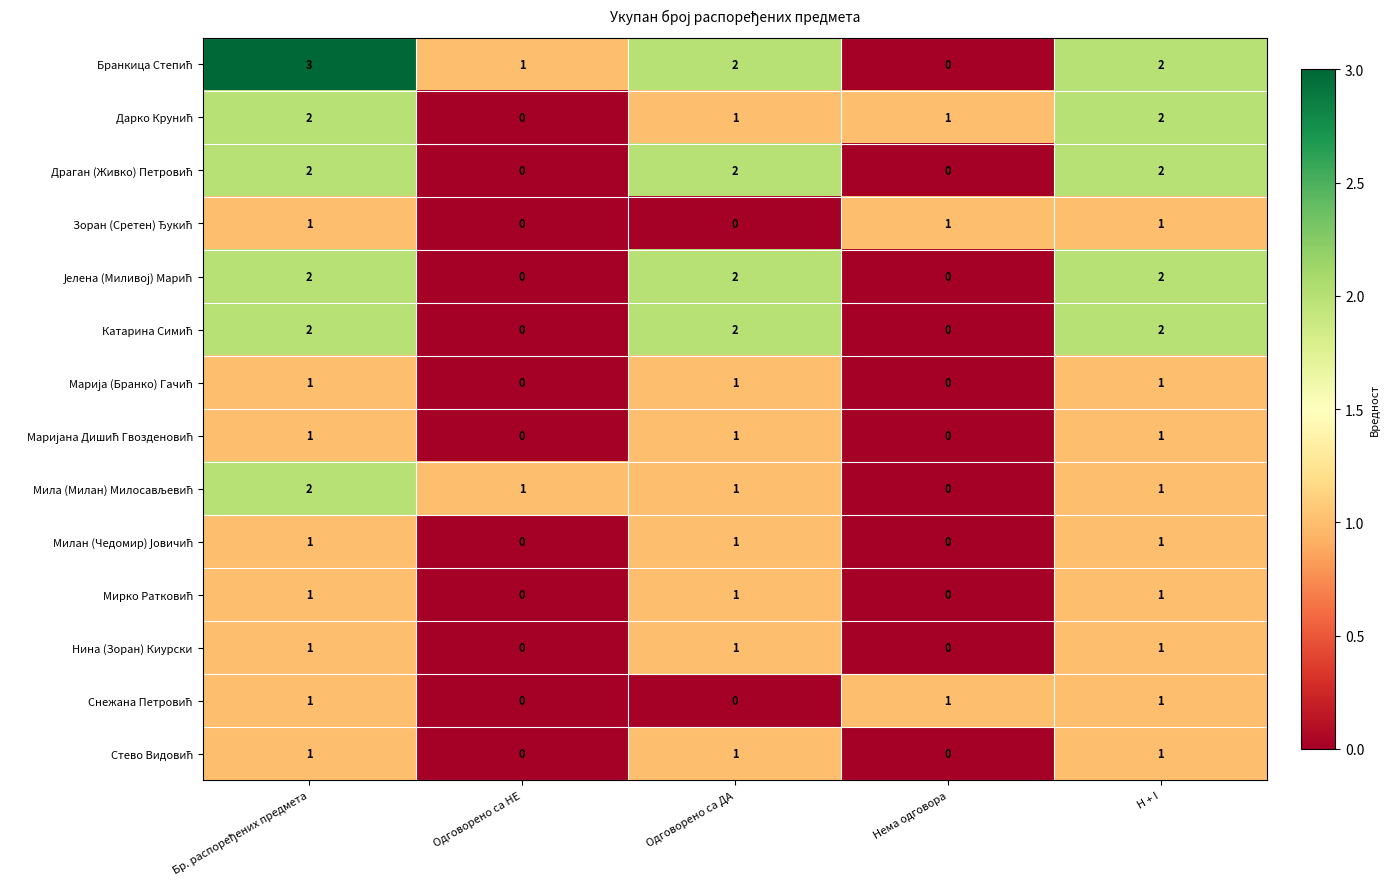

What is the total value across all series at Одговорено са ДА?

16